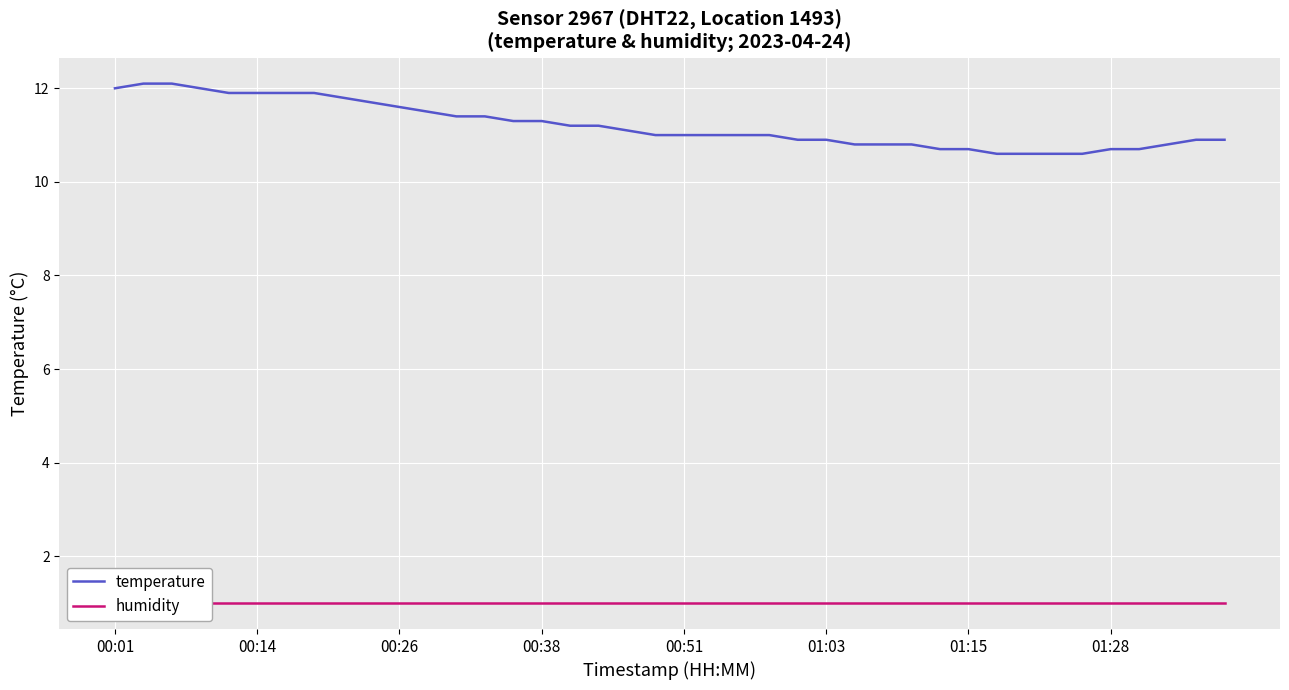

What is the minimum value for humidity?

1.0